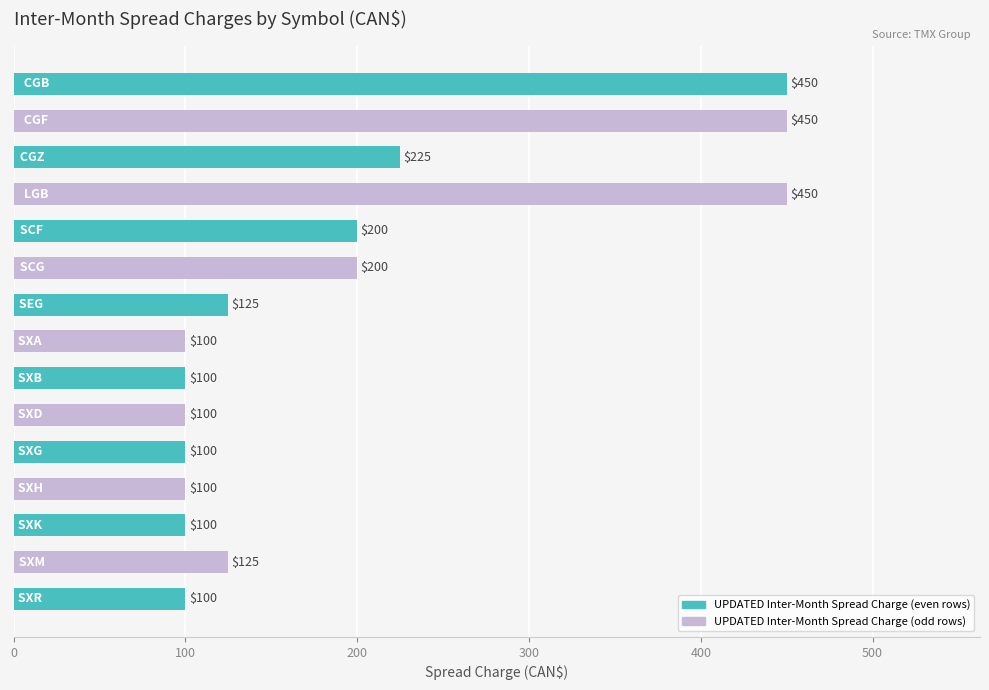

Reading top to bottom, extract all data points from this chart.

450	450	225	450	200	200	125	100	100	100	100	100	100	125	100